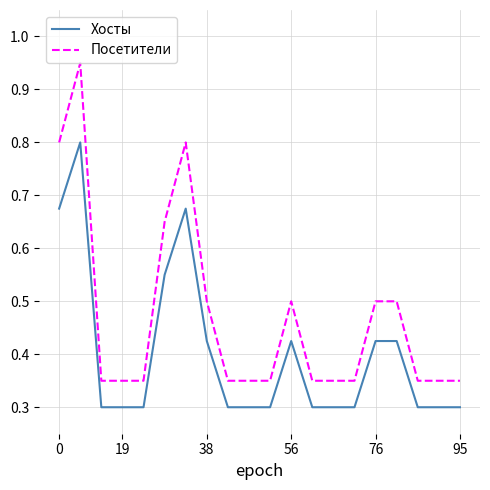

What is the maximum value for Хосты?

0.8